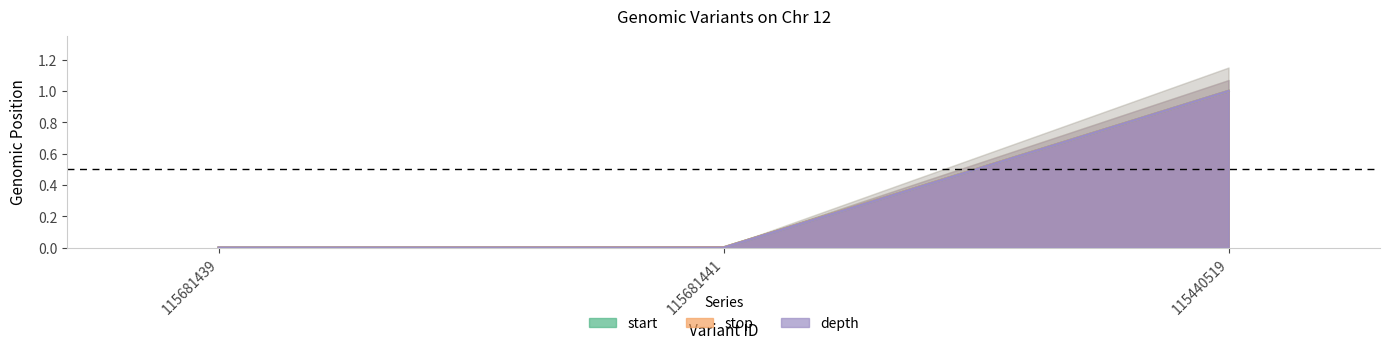

Reading left to right, extract all data points from this chart.

start: 0.0	0.0	1.0
stop: 0.0	0.0	1.0
depth: 0.0	0.0	1.0